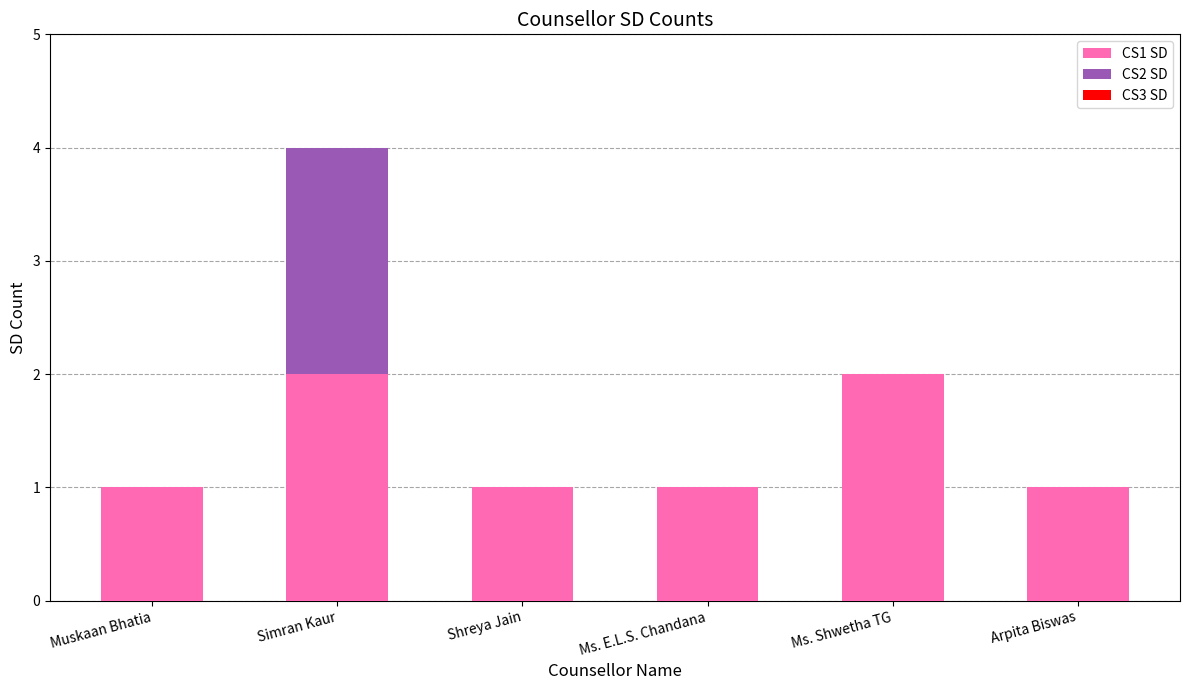

What is the total value across all series at Ms. E.L.S. Chandana?

1